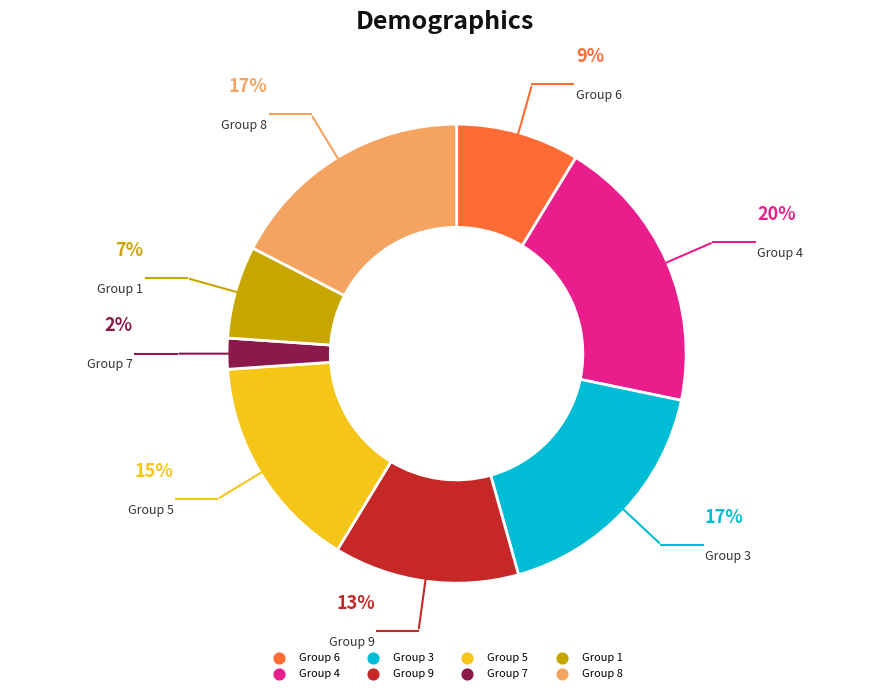

Is there any slice that represents more than half of the pie?

No